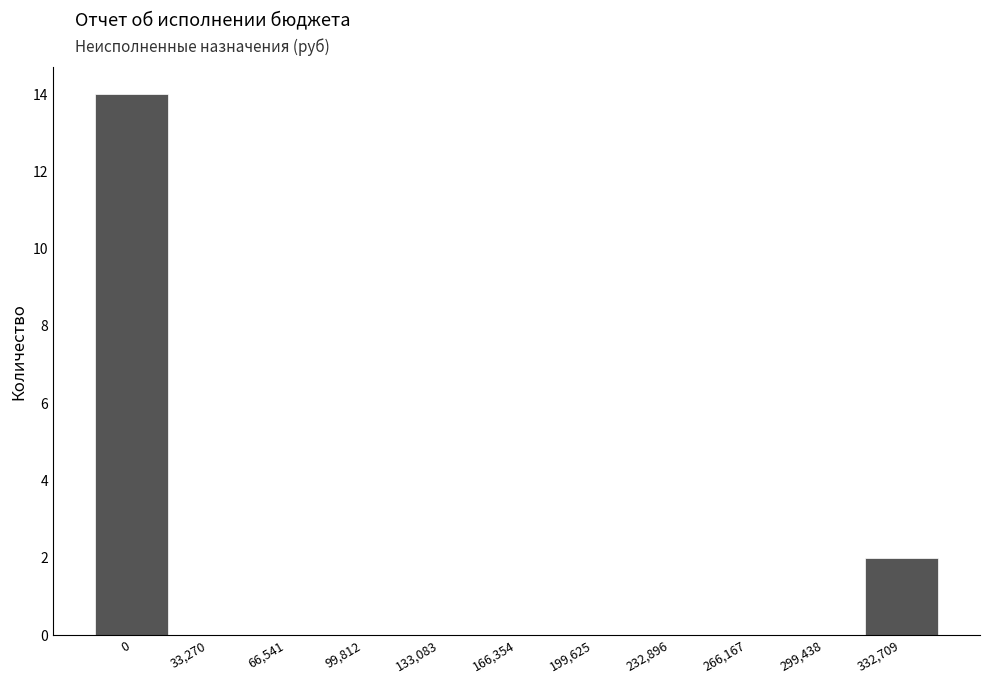

Reading left to right, what are all the values shown in this chart?

0=14	33,270=0	66,541=0	99,812=0	133,083=0	166,354=0	199,625=0	232,896=0	266,167=0	299,438=0	332,709=2